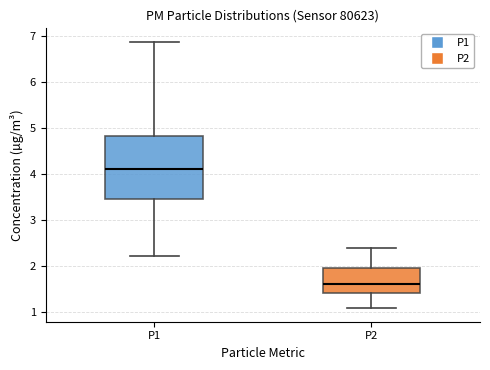

Where is the lower edge of the box for P1 on the y-axis? The values are not printed on the chart, so give them approximately, as read against the axis.

3.5